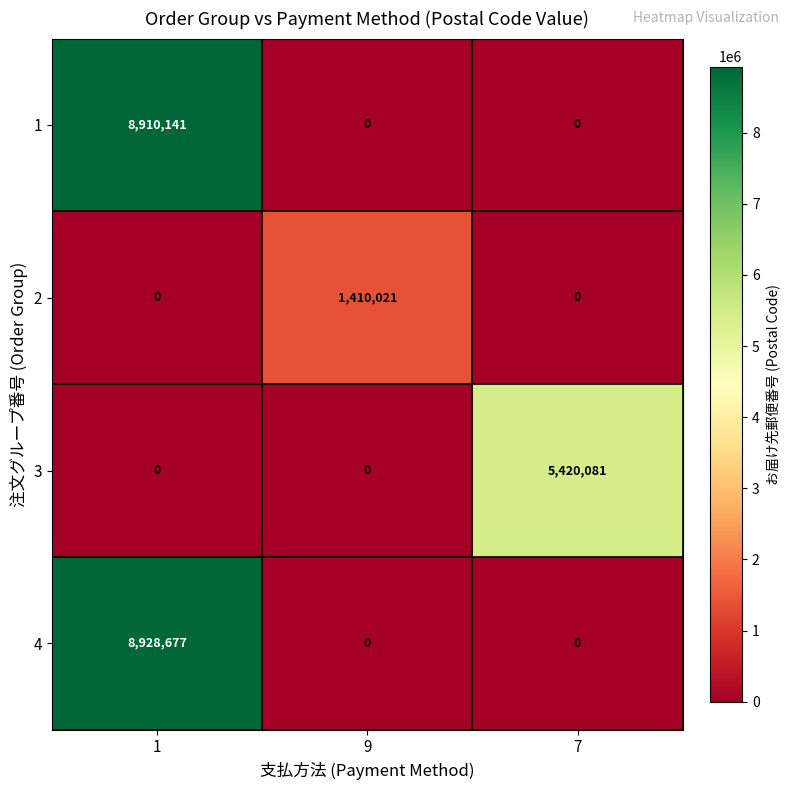

List the series in order of their peak value, lowest first.

2, 3, 1, 4